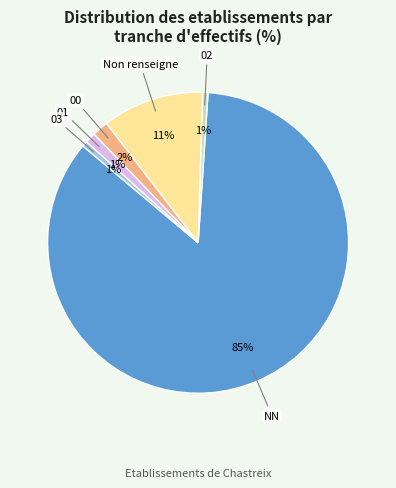

Which has a higher value, NN or 00?

NN